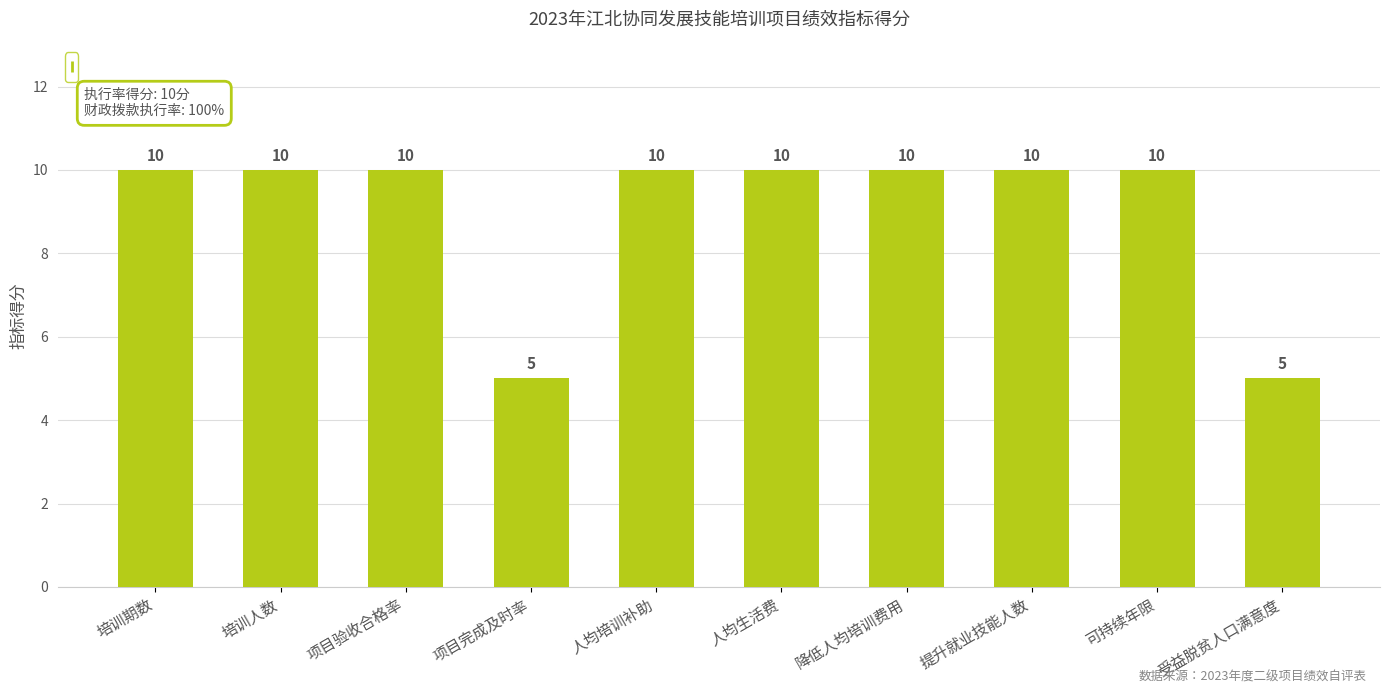

The chart shows a value of 10 at 培训期数. True or false?

True